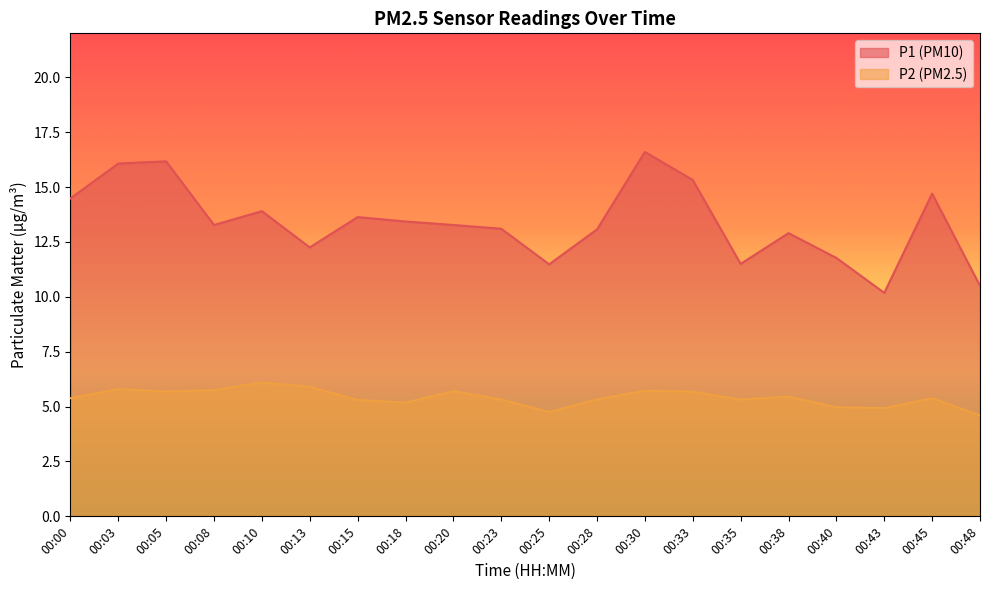

Reading left to right, extract all data points from this chart.

P1: 14.5	16.1	16.2	13.3	13.9	12.2	13.6	13.4	13.3	13.1	11.5	13.1	16.6	15.3	11.5	12.9	11.8	10.2	14.7	10.5
P2: 5.4	5.8	5.7	5.8	6.1	5.9	5.3	5.2	5.7	5.3	4.8	5.3	5.7	5.7	5.3	5.5	5.0	4.9	5.4	4.6